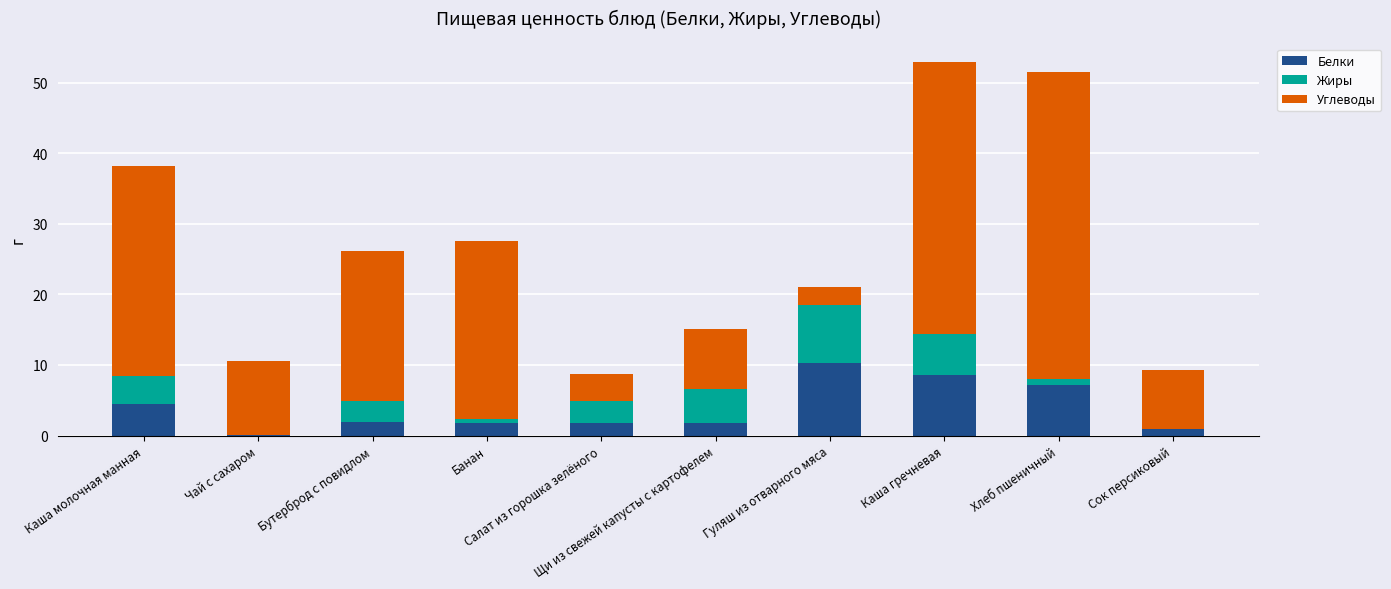

What is the highest value of the Белки series?

10.3